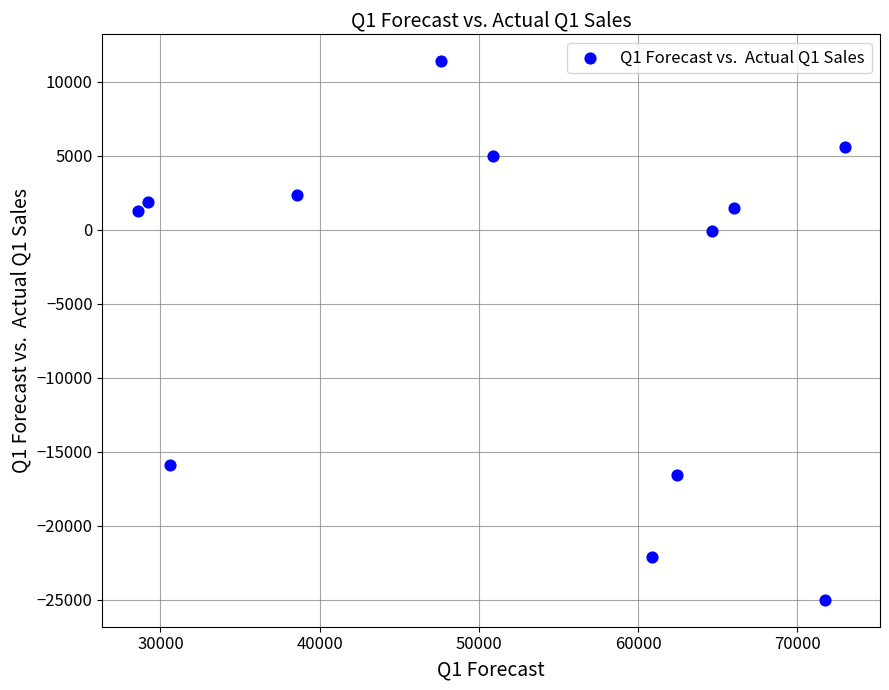

What is the average Y value?

-4227.2